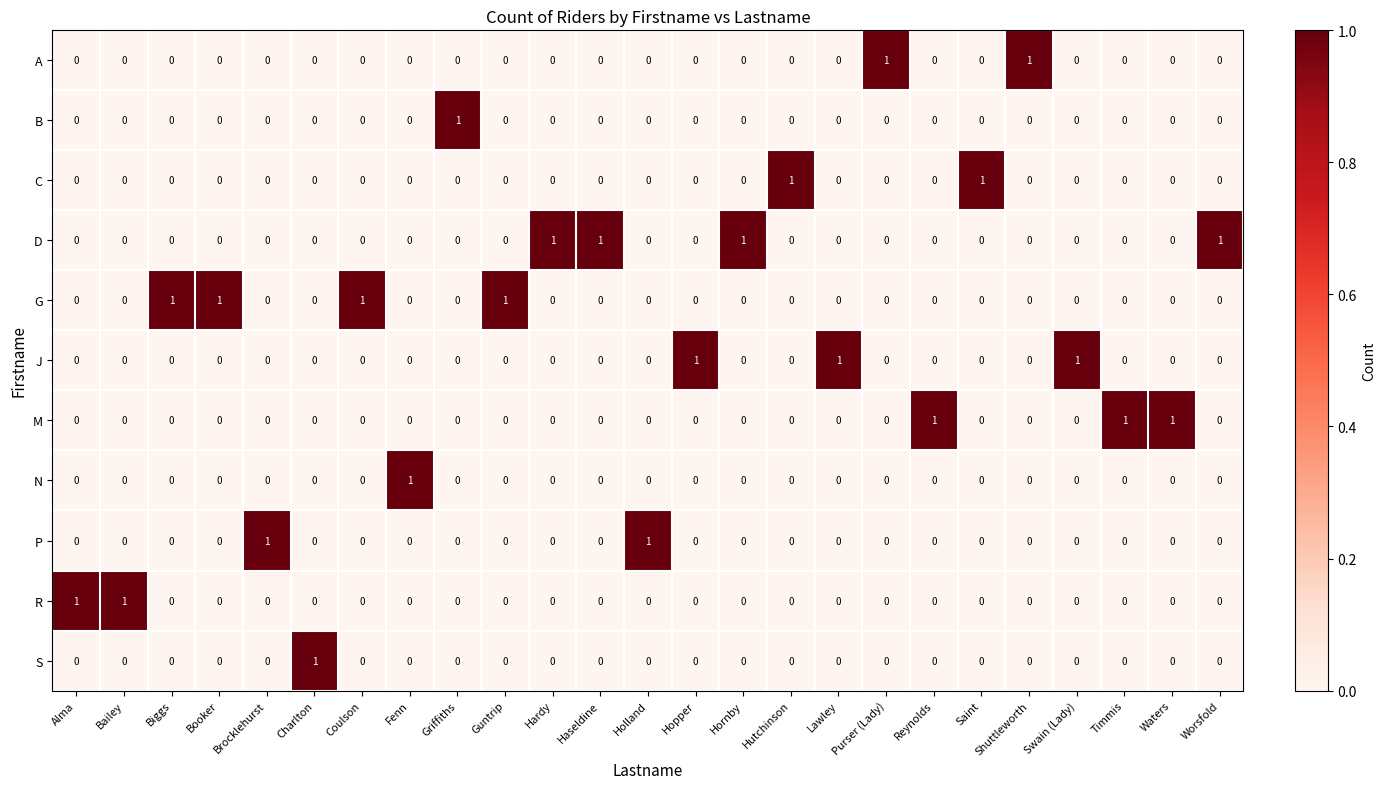

At how many categories does at least one series exceed 0?

25